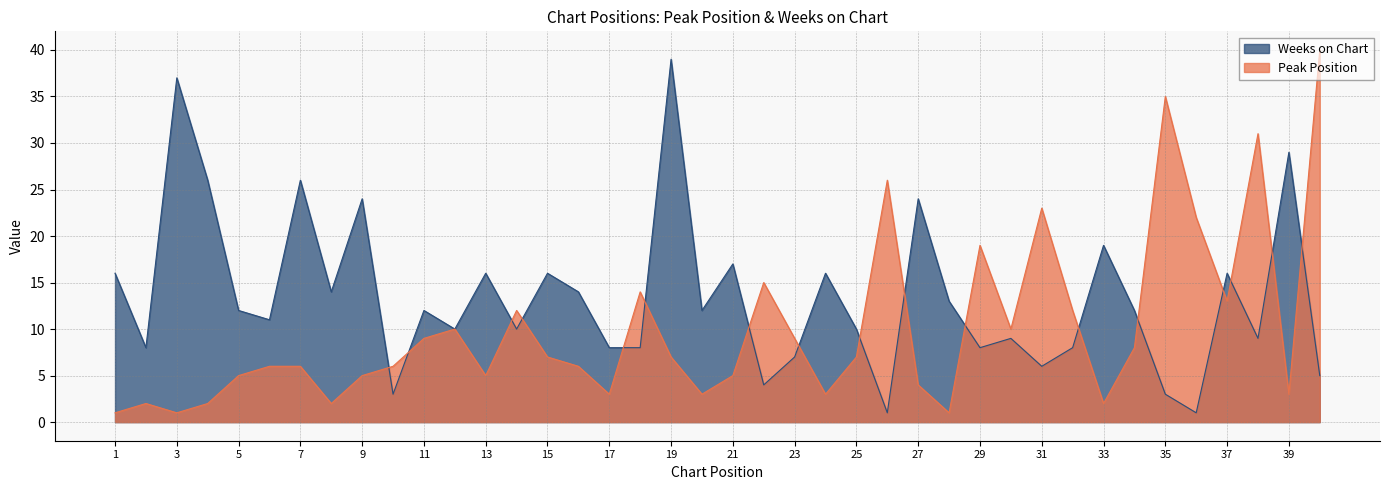

At which label does Peak Position first exceed 7?

11